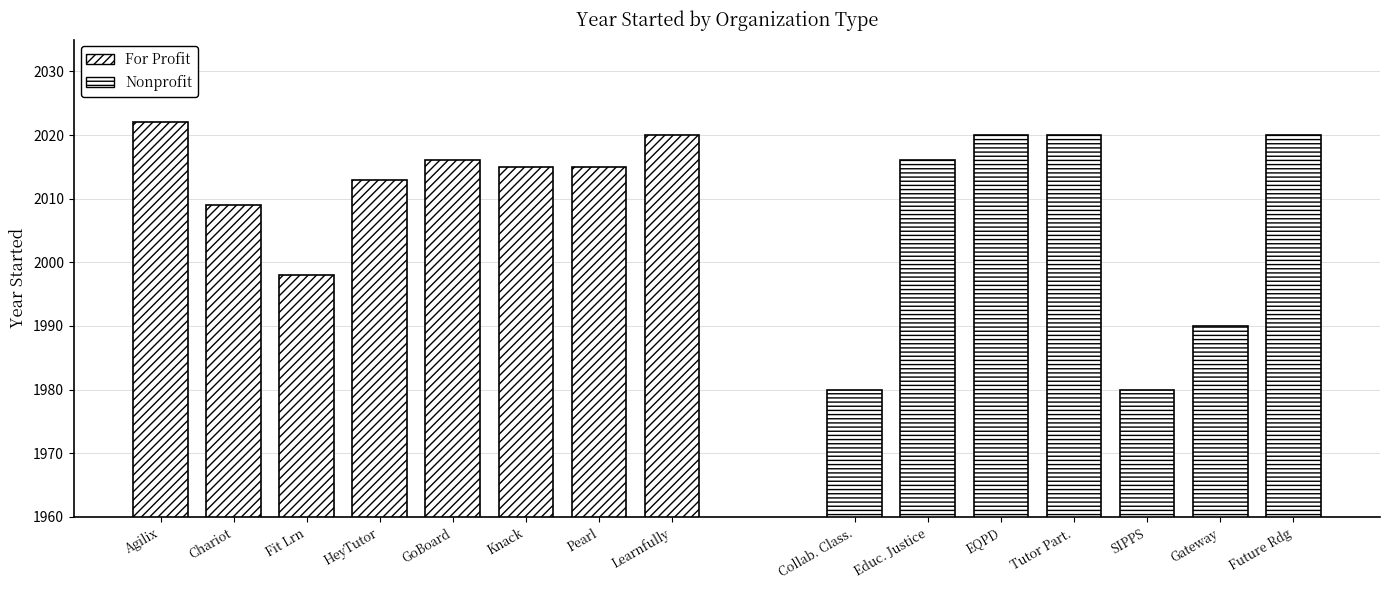

What is the minimum value shown in the chart?

1980